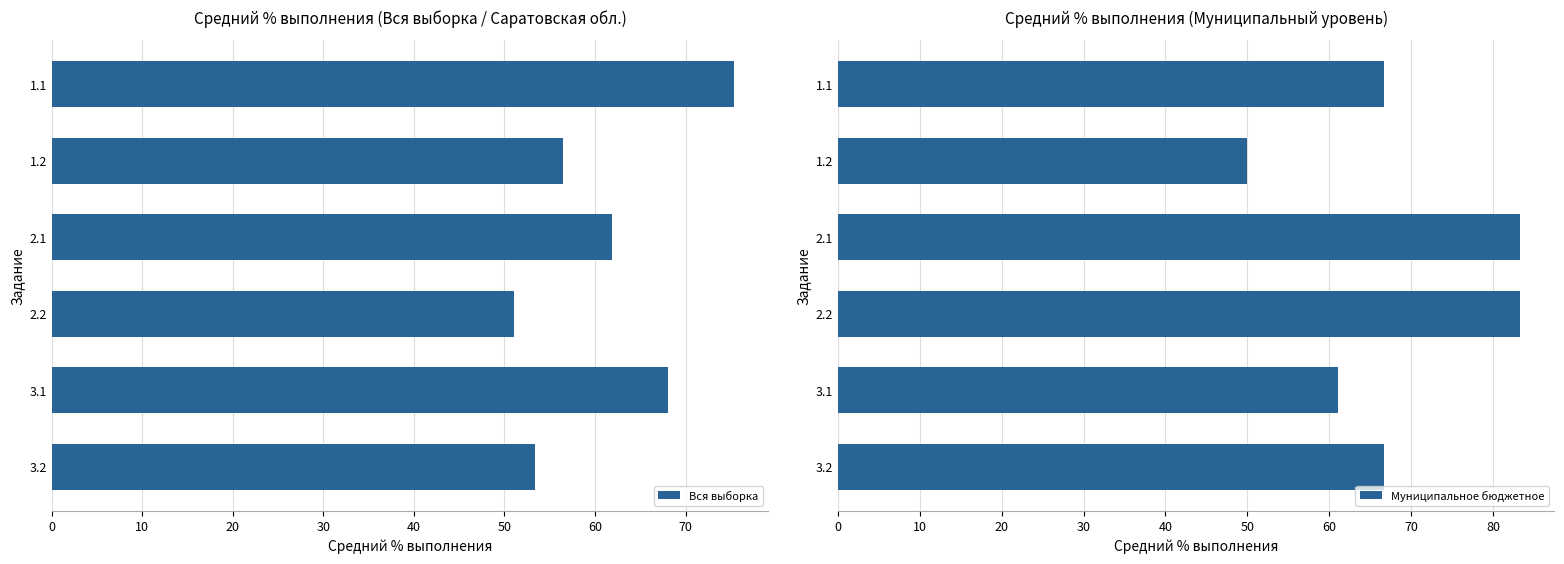

Is the value of Вся выборка at 50 greater than the value of Муниципальное бюджетное at 0?

No